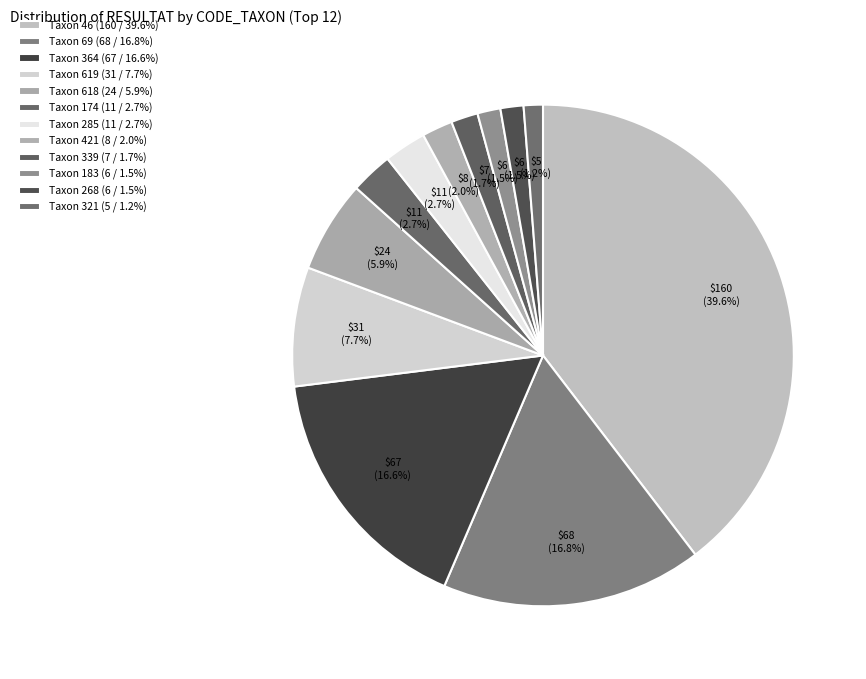

Count the number of slices in the pie.

12